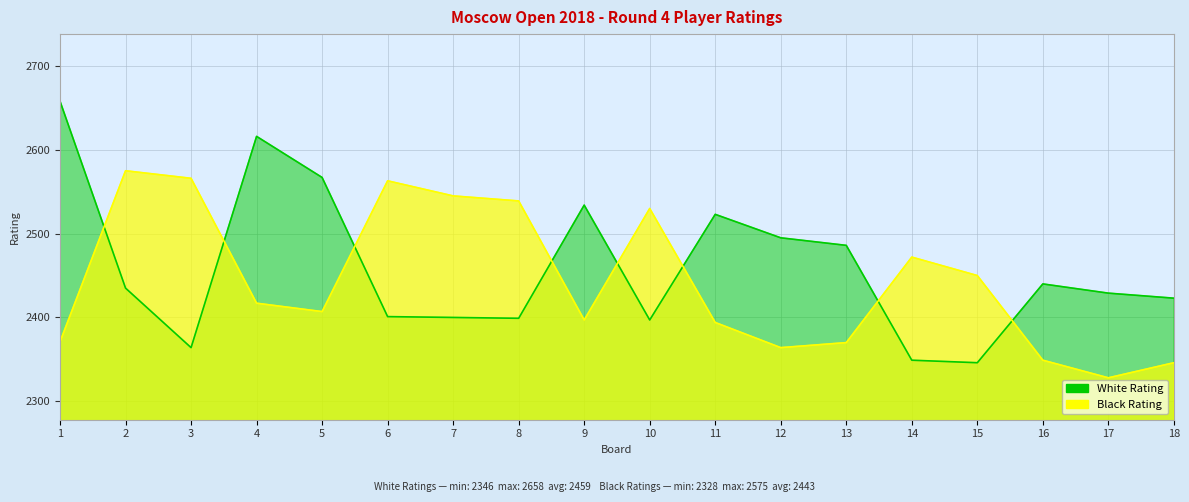

Where is the first local maximum for Black Rating?

2